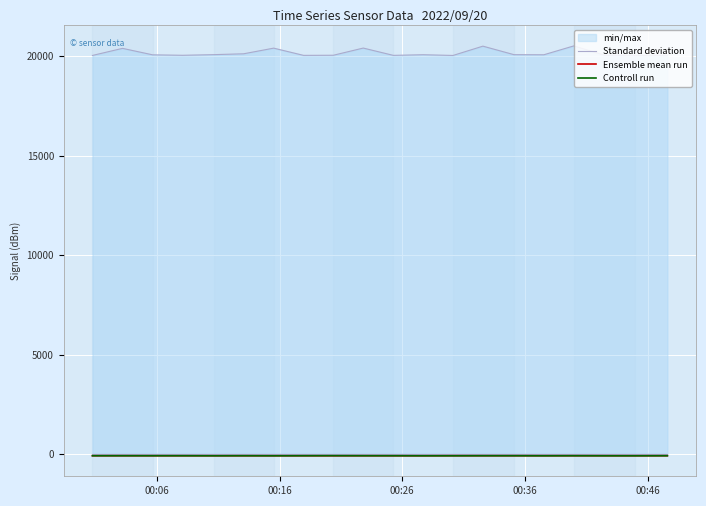

True or false: Controll run and Standard deviation intersect in this chart.

False